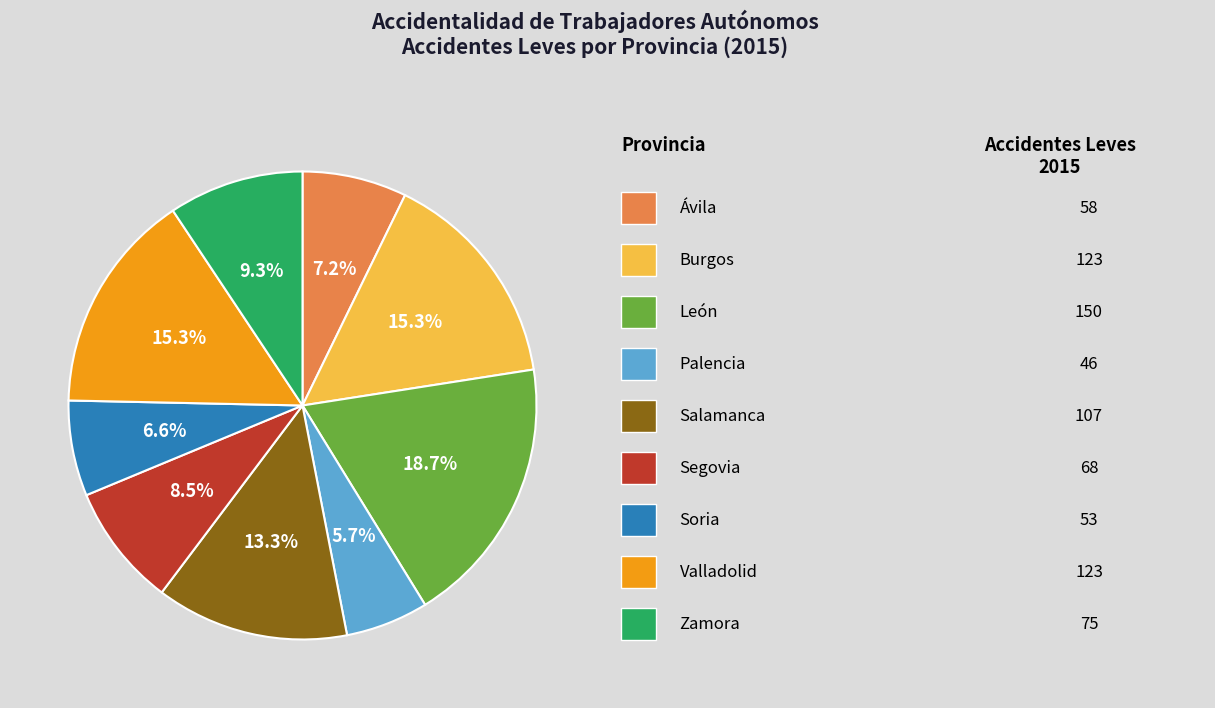

Does any single category account for the majority?

No